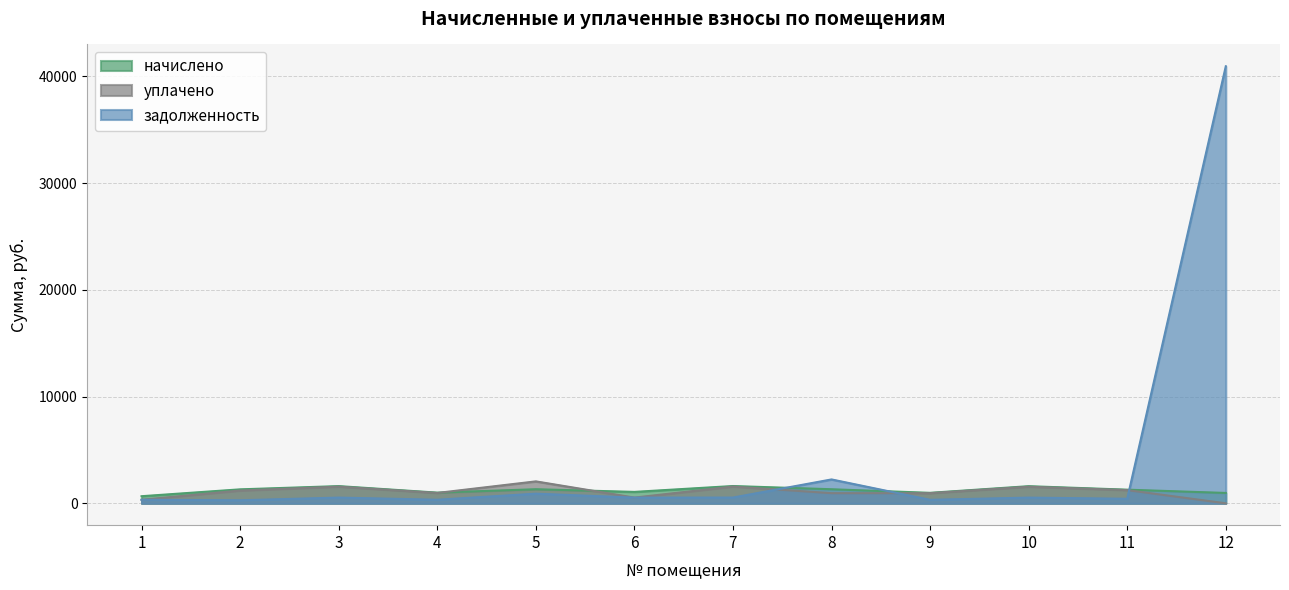

What is the sum of the начислено values at 5 and 8?

2637.1